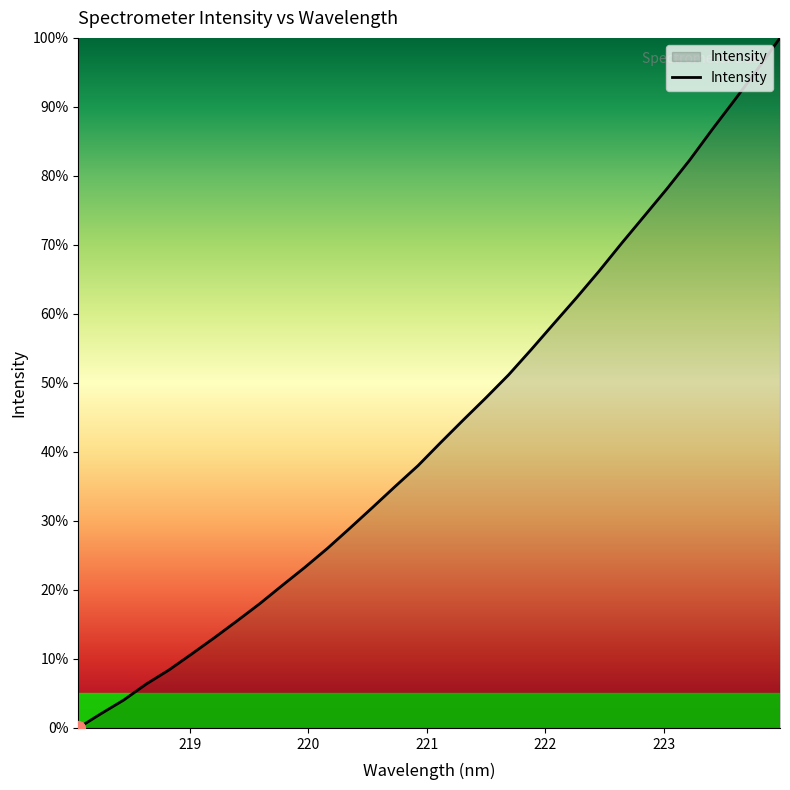

What is the greatest value displayed?

100.0